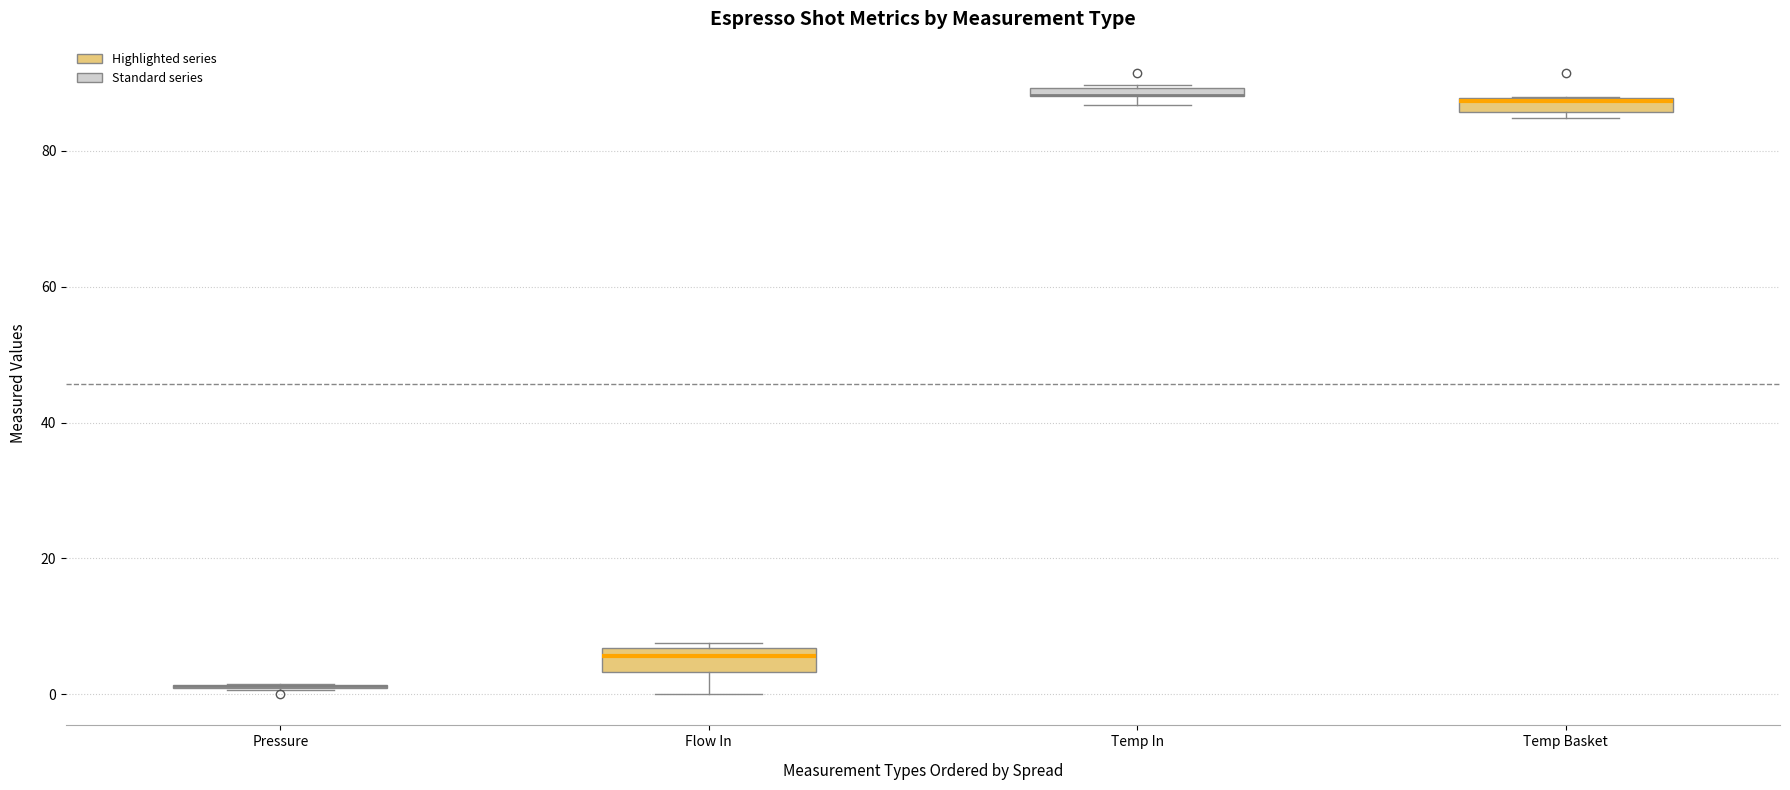

Where is the upper edge of the box for Temp Basket on the y-axis? The values are not printed on the chart, so give them approximately, as read against the axis.

88